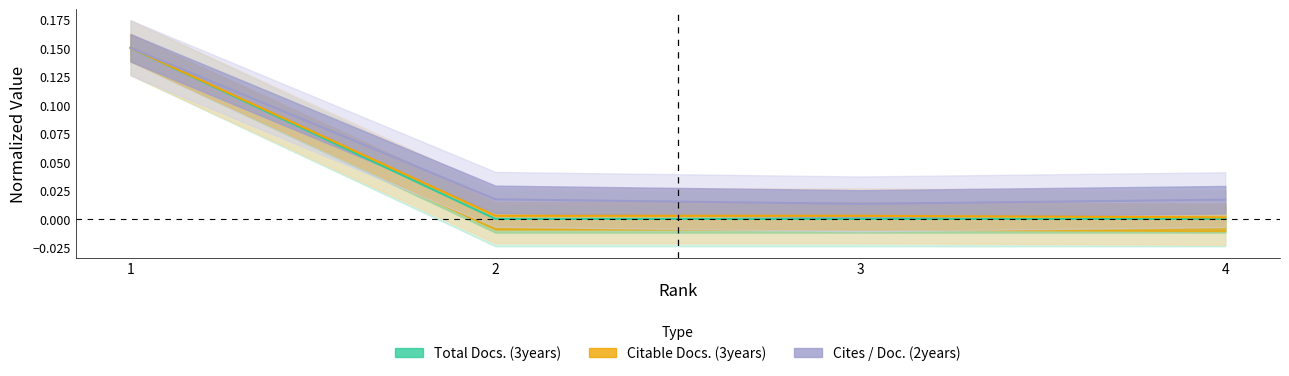

List the series in order of their peak value, lowest first.

Total Docs. (3years), Citable Docs. (3years), Cites / Doc. (2years)